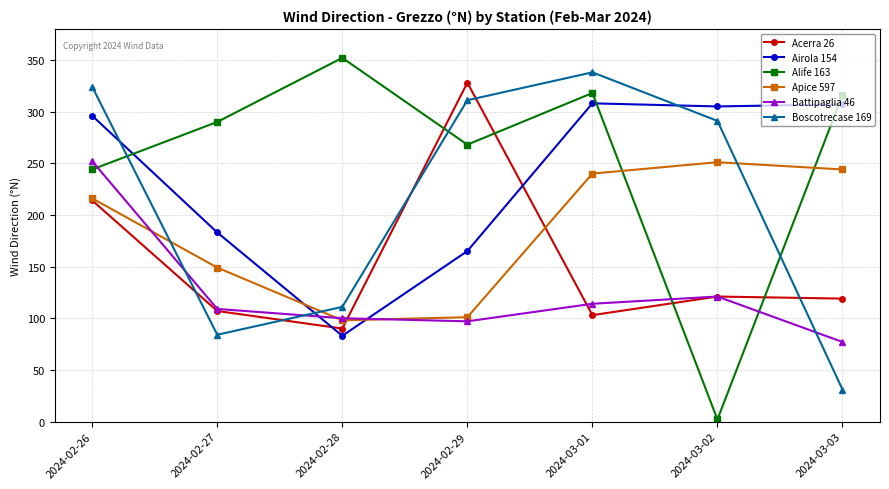

Which category has the lowest value across all series?

2024-03-02